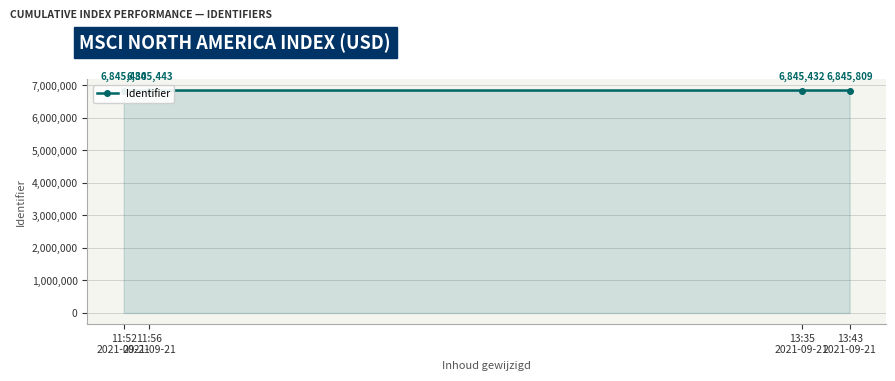

How many interior local valleys (lower than both neighbors) does the data have?

1